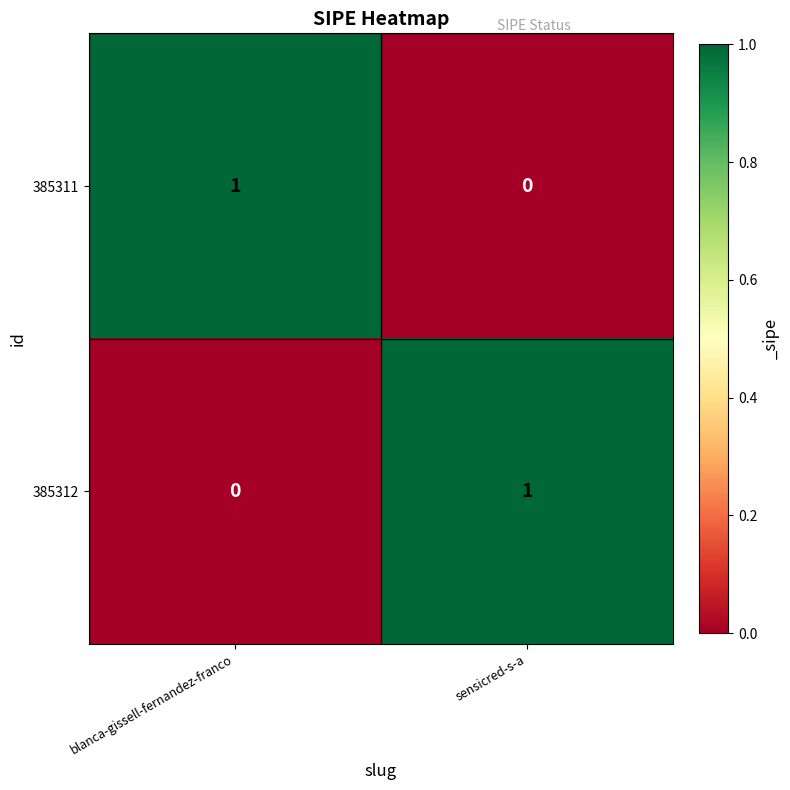

Reading left to right, what are all the values shown in this chart?

385311: blanca-gissell-fernandez-franco=1	sensicred-s-a=0
385312: blanca-gissell-fernandez-franco=0	sensicred-s-a=1